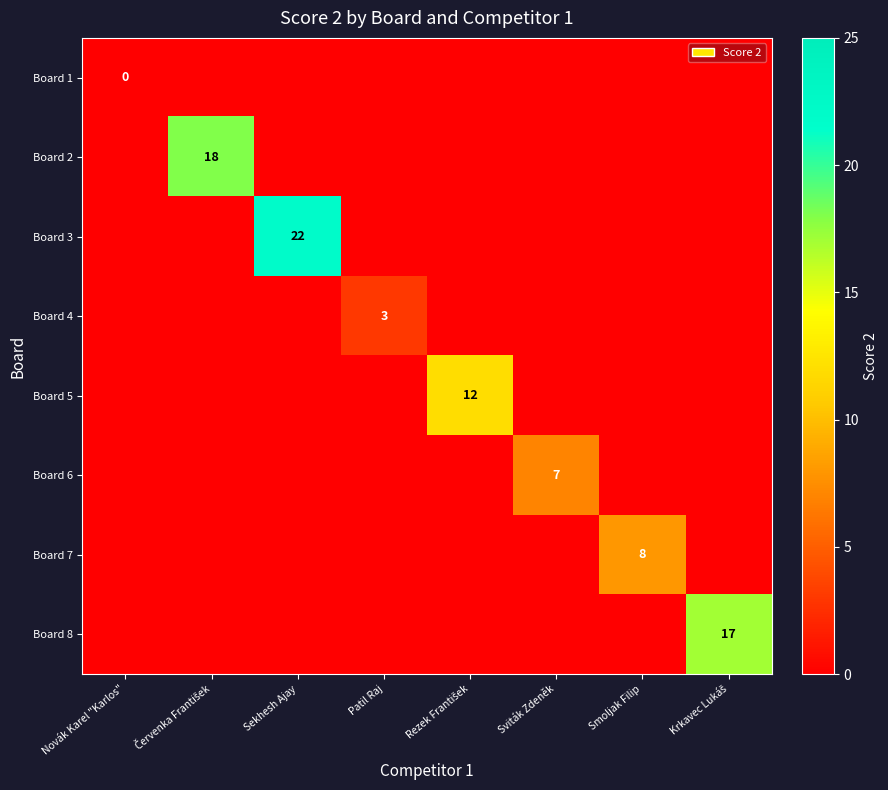

The Board 4 series shows 3 at Patil Raj. True or false?

True